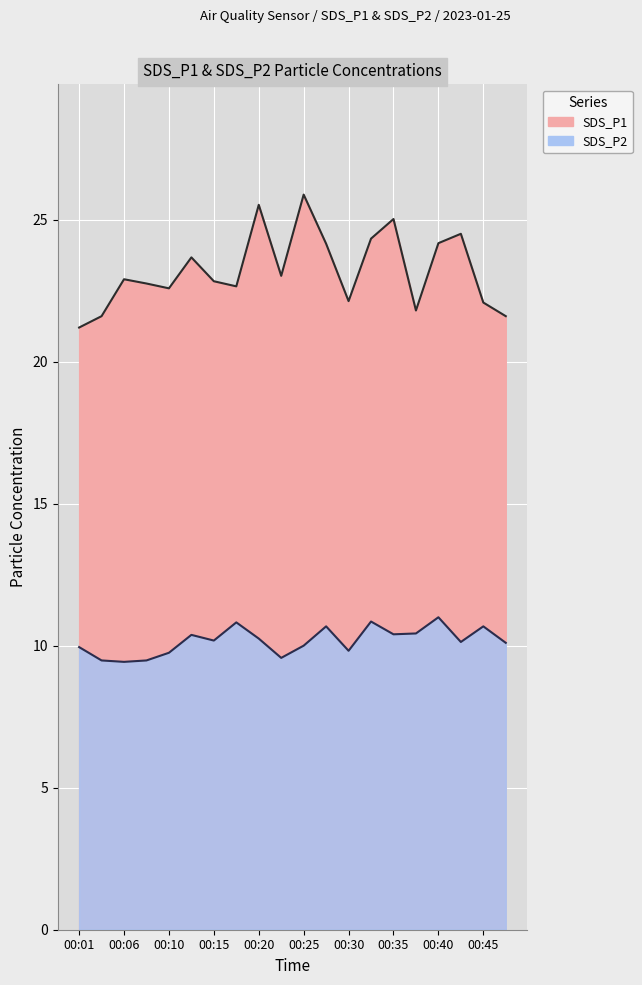

True or false: SDS_P1 has more than 0 points higher than both neighbors.

True